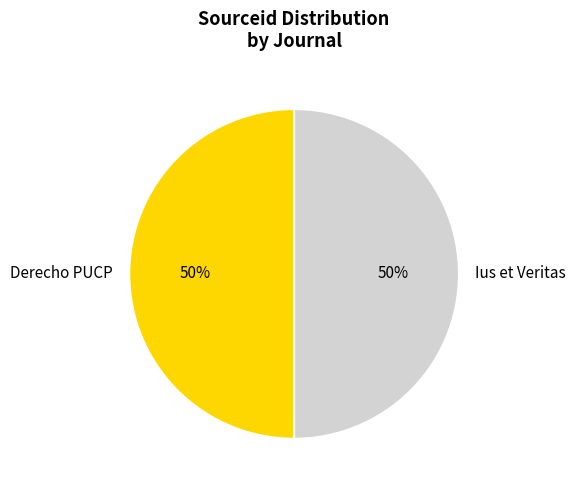

Count the number of slices in the pie.

2